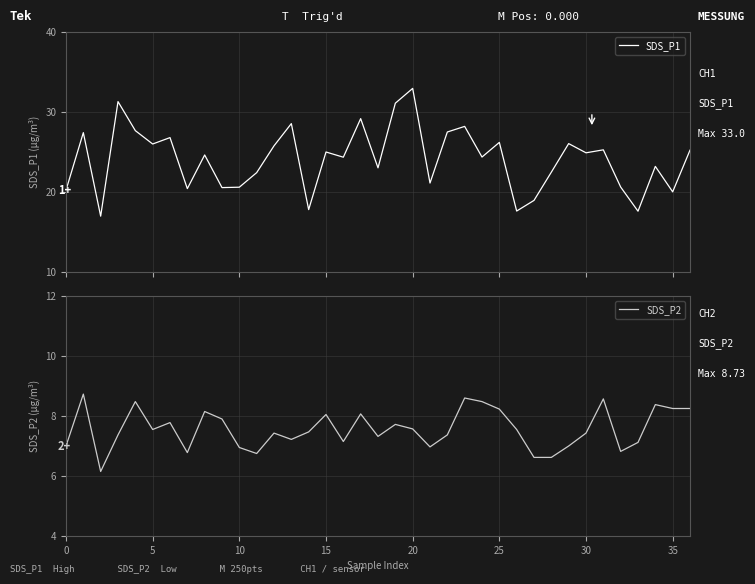

What is the sum of the SDS_P2 values at 30 and 22?

14.8